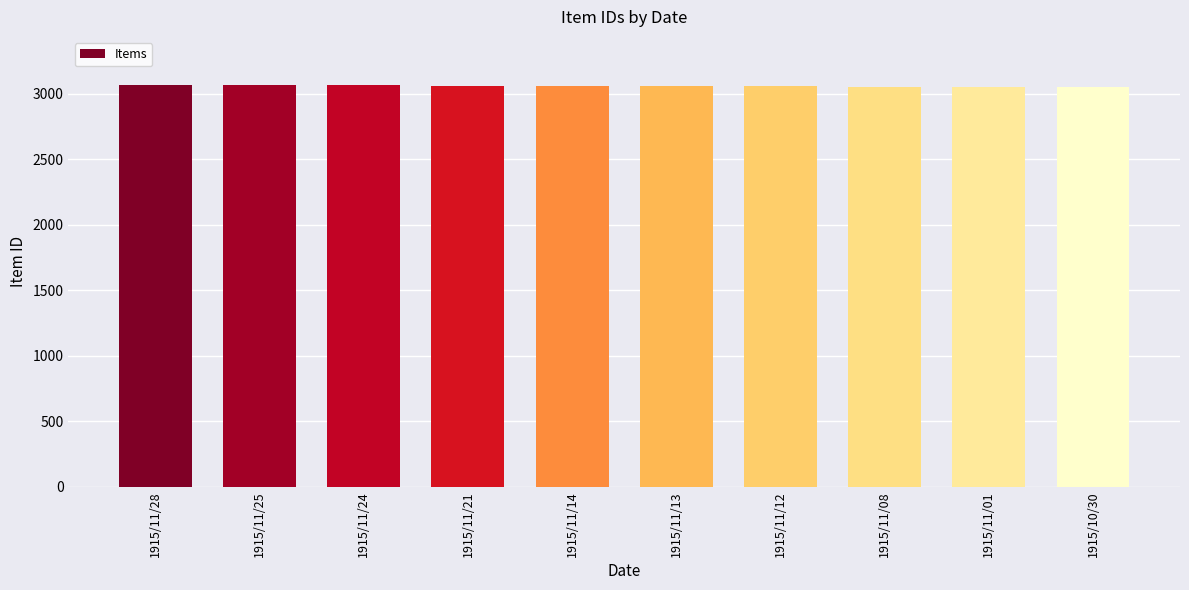

What is the sum of the values at 1915/11/13 and 1915/11/14?

6118